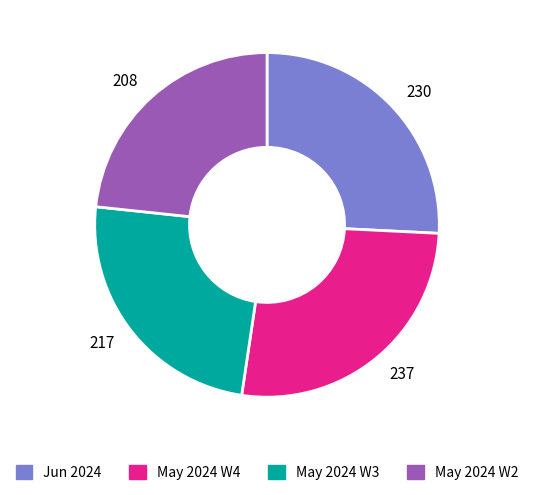

Rank the categories by value from lowest to highest.

May 2024 W2, May 2024 W3, Jun 2024, May 2024 W4